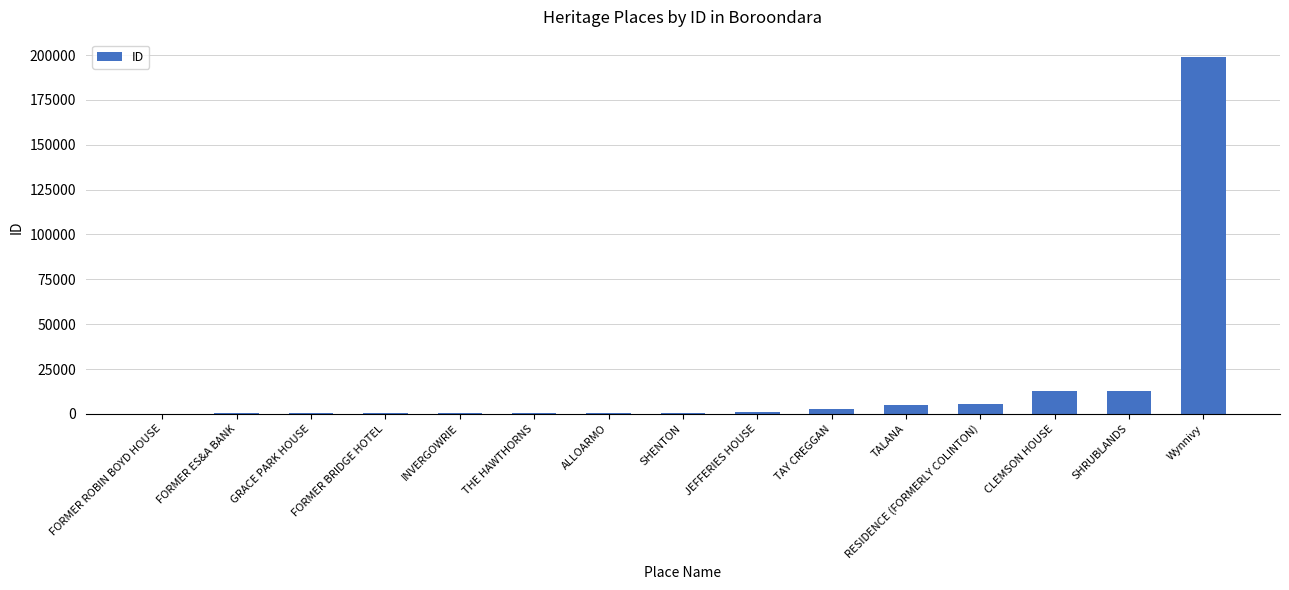

What is the change in value from TAY CREGGAN to Wynnivy?

+195666